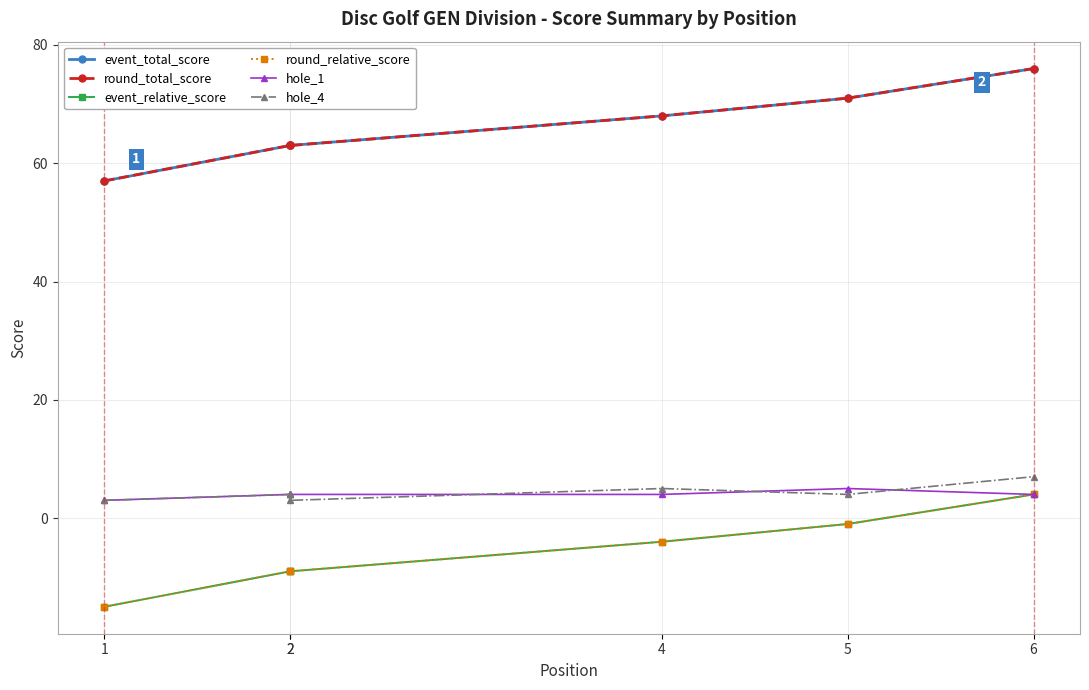

Which category has the highest value across all series?

6